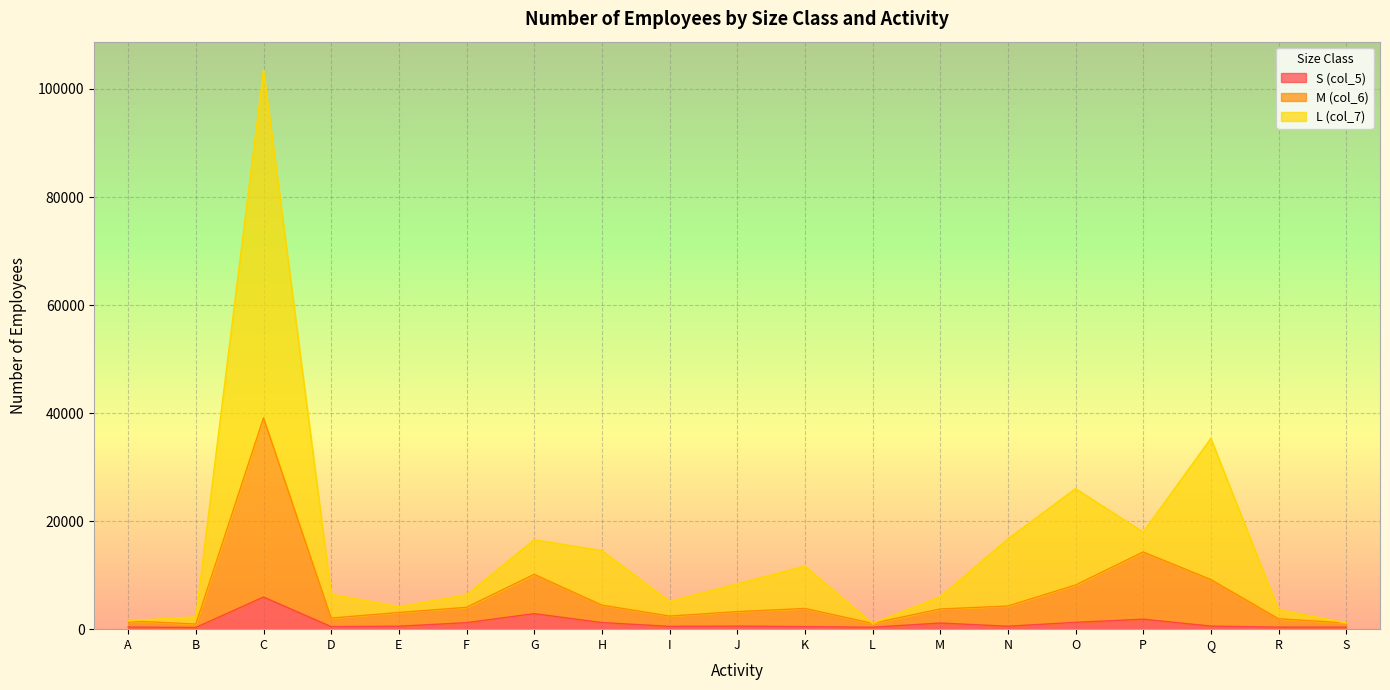

What value does the M (col_6) series have at A?

1557